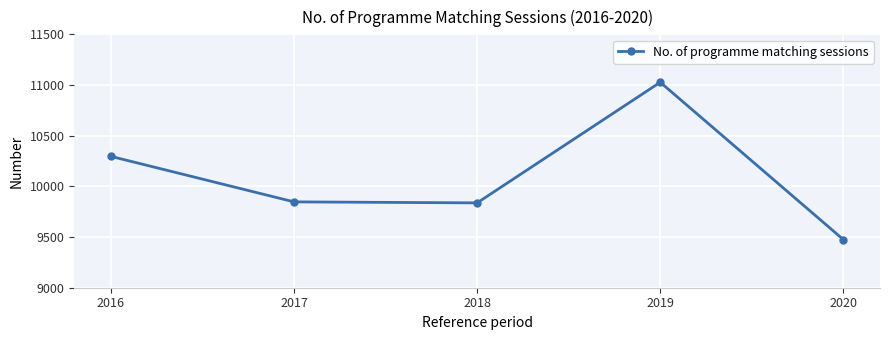

What is the sum of the values at 2017 and 2020?

19322